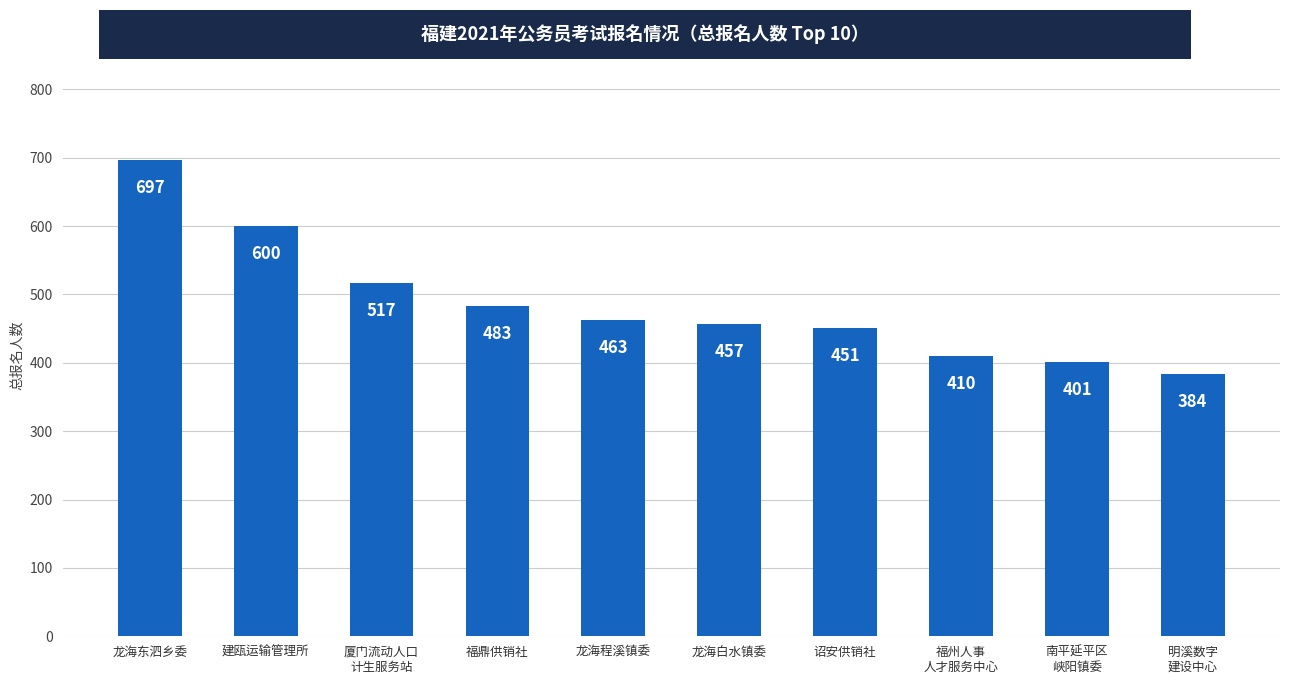

Which has a higher value, 明溪数字
建设中心 or 建瓯运输管理所?

建瓯运输管理所